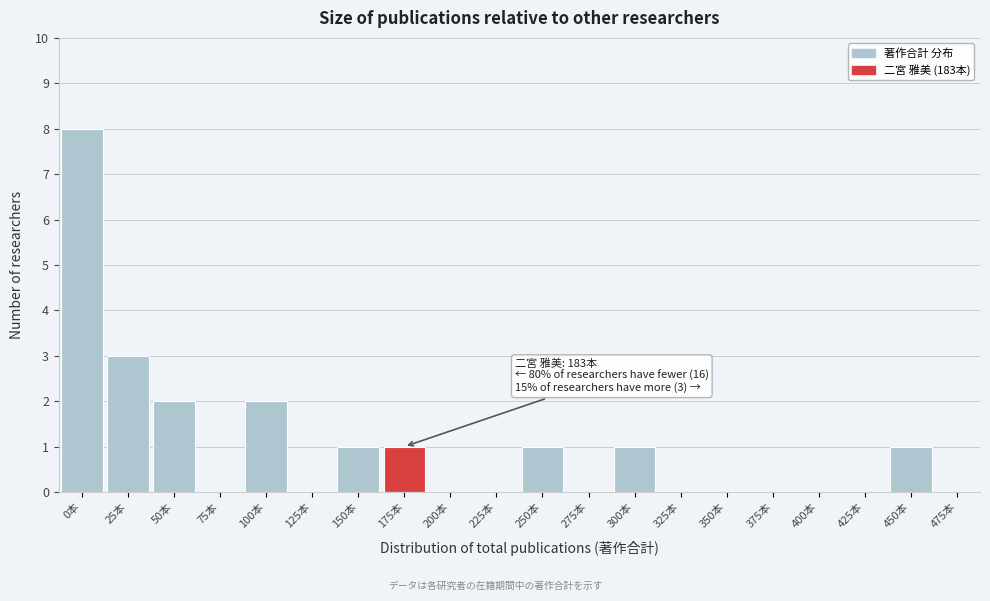

Reading left to right, extract all data points from this chart.

0本=8	25本=3	50本=2	75本=0	100本=2	125本=0	150本=1	175本=1	200本=0	225本=0	250本=1	275本=0	300本=1	325本=0	350本=0	375本=0	400本=0	425本=0	450本=1	475本=0